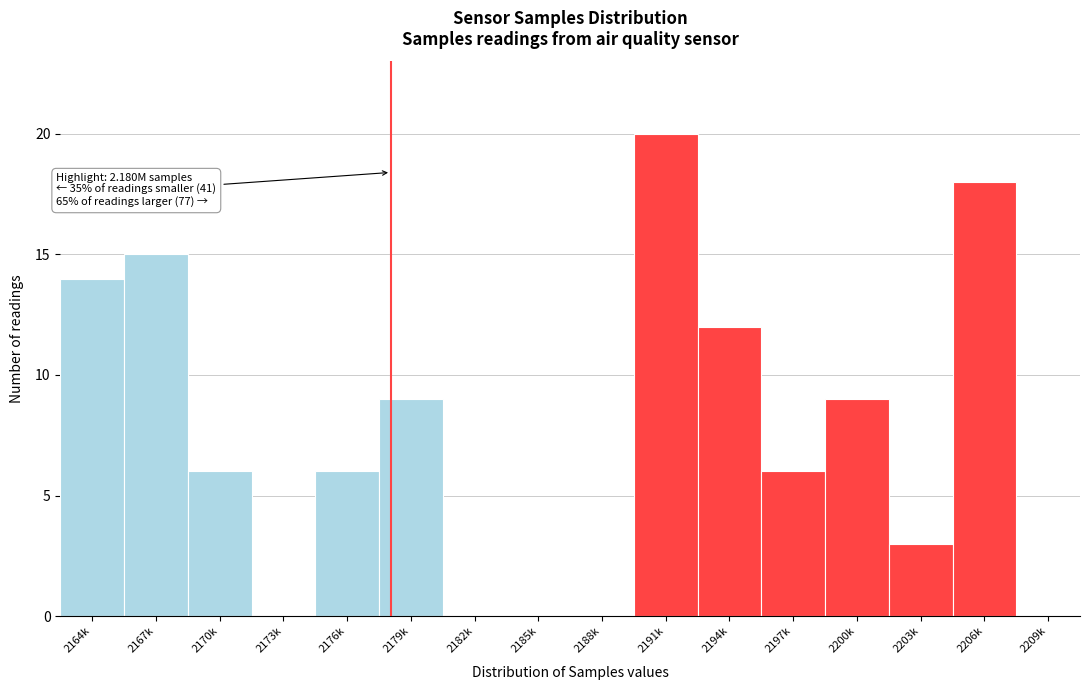

Reading left to right, list all the values displayed in this chart.

2164k=14	2167k=15	2170k=6	2173k=0	2176k=6	2179k=9	2182k=0	2185k=0	2188k=0	2191k=20	2194k=12	2197k=6	2200k=9	2203k=3	2206k=18	2209k=0